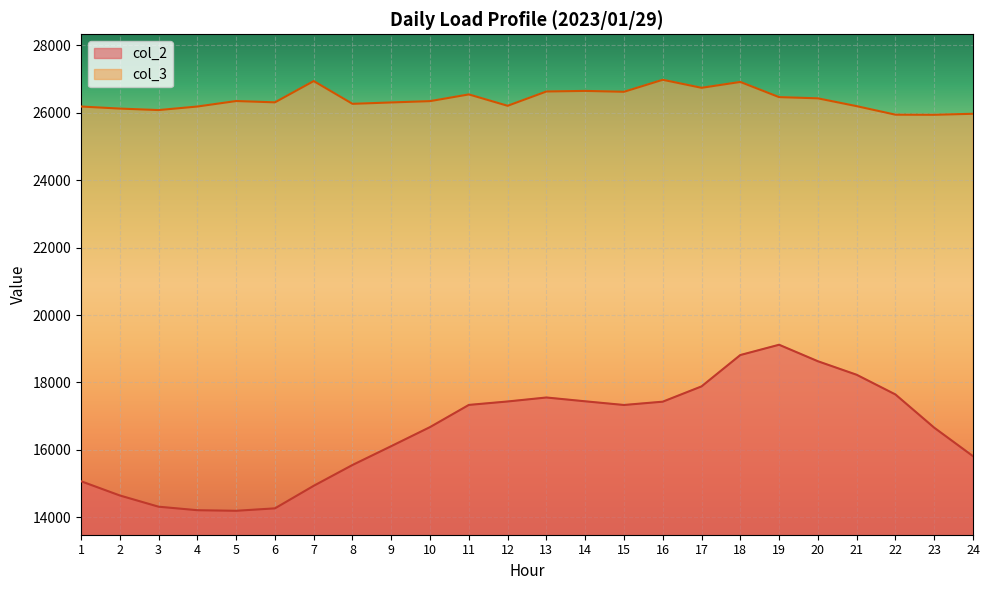

Reading left to right, what are all the values shown in this chart?

col_2: 15071	14649	14316	14212	14195	14267	14936	15553	16112	16677	17334	17436	17554	17441	17332	17430	17883	18813	19118	18629	18228	17644	16659	15815
col_3: 26182	26121	26077	26182	26345	26306	26937	26262	26303	26342	26541	26204	26628	26645	26619	26975	26737	26911	26461	26425	26193	25940	25937	25967